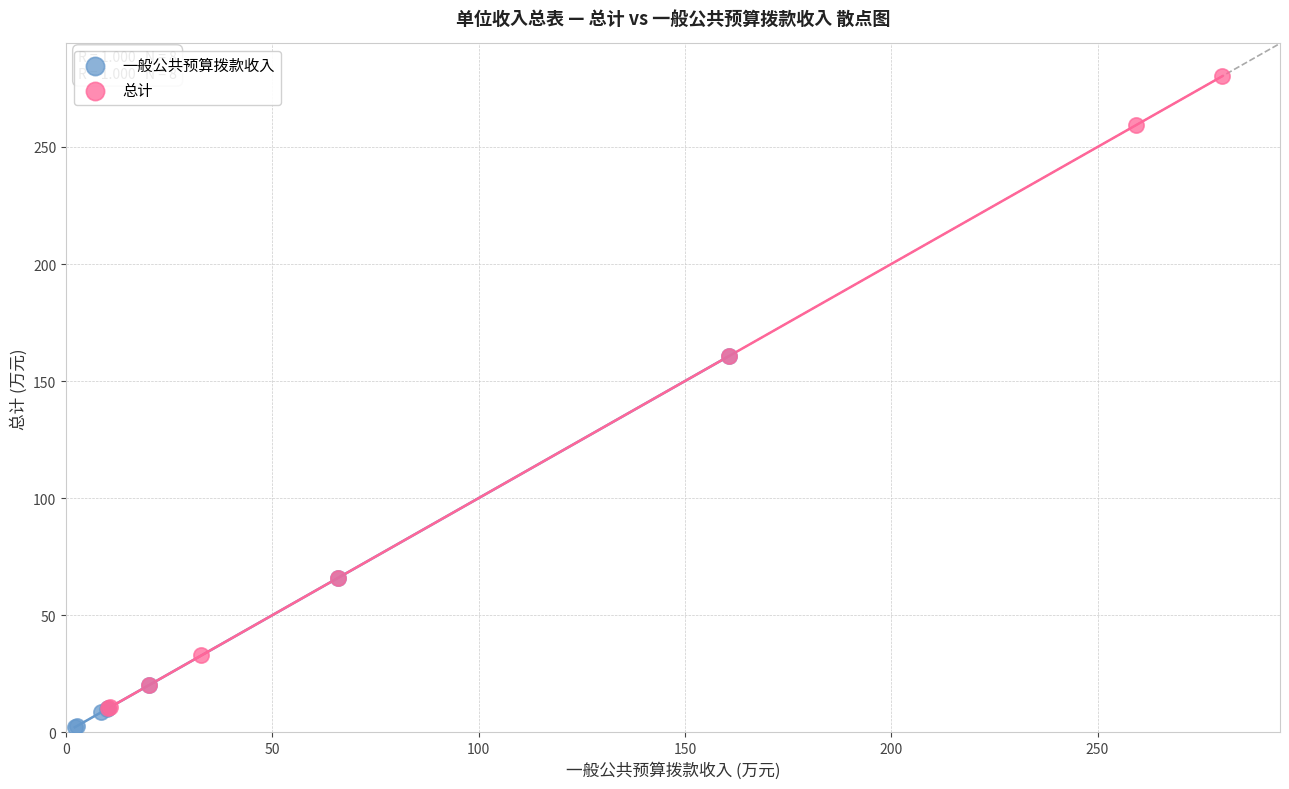

Which series contains the highest Y value?

总计